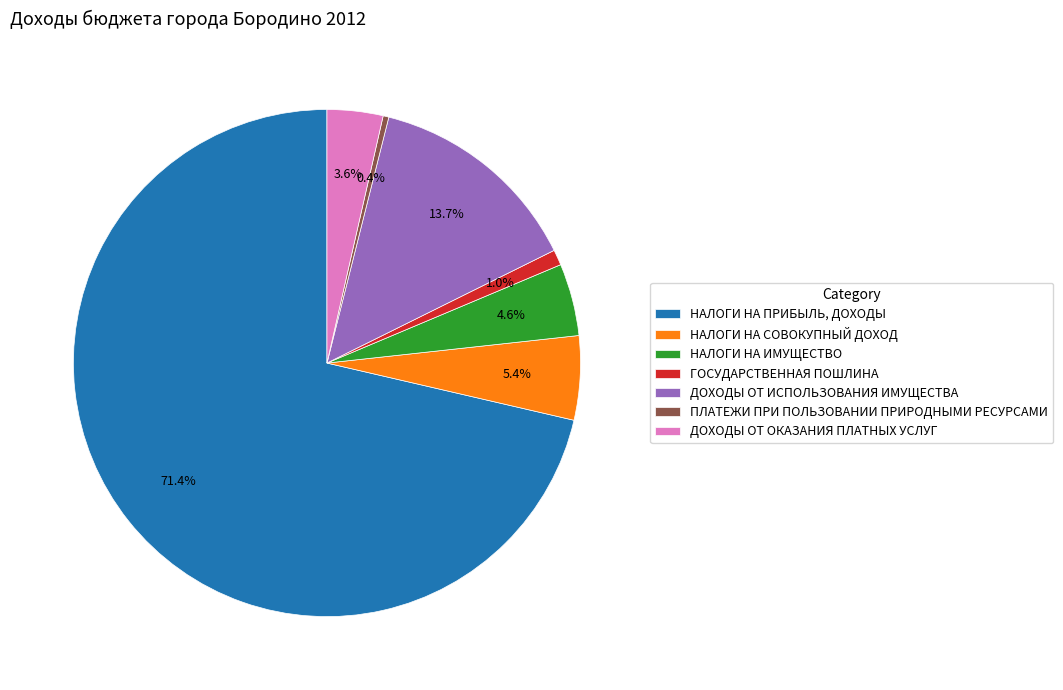

What percentage is NOT represented by ПЛАТЕЖИ ПРИ ПОЛЬЗОВАНИИ ПРИРОДНЫМИ РЕСУРСАМИ?

99.6%